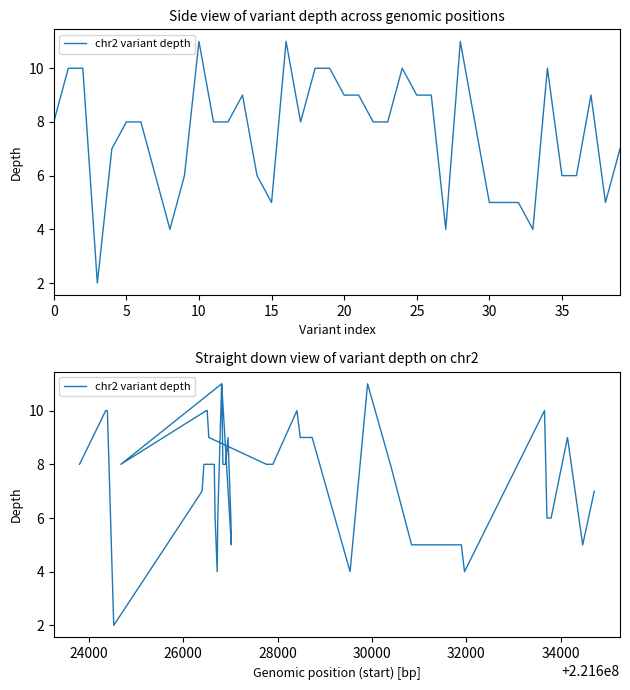

What is the minimum value shown in the chart?

2